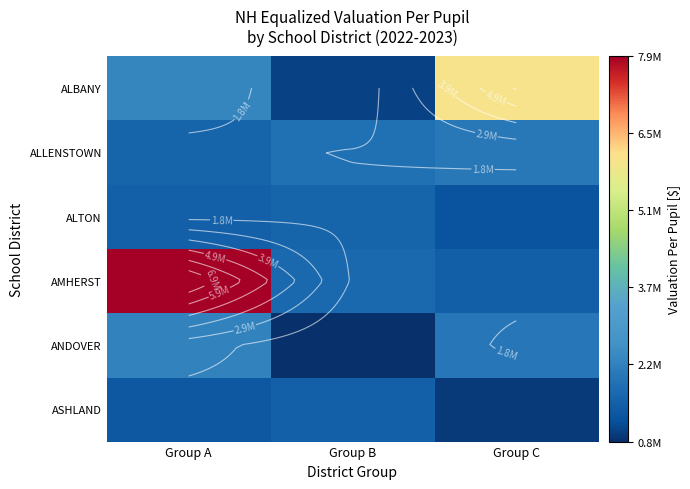

What is the sum of all ASHLAND values?

3862889